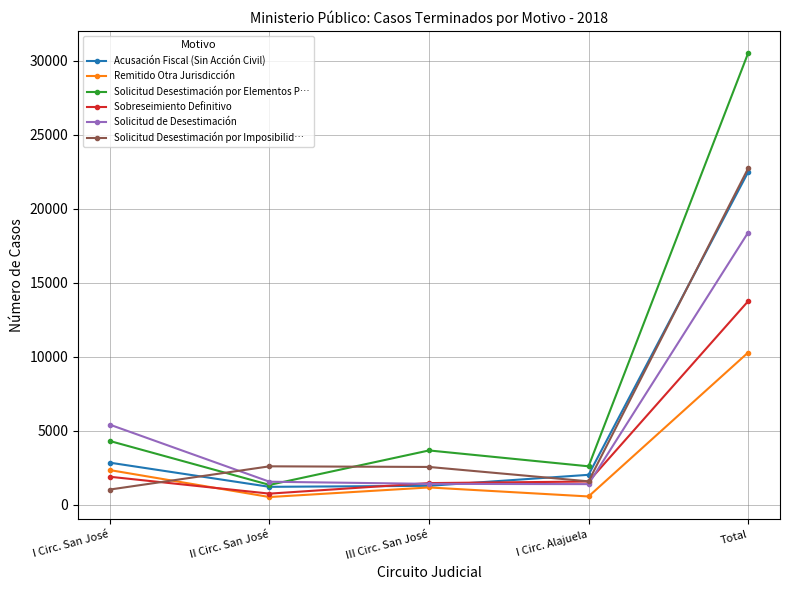

The value of Remitido Otra Jurisdicción at Total is 14430. True or false?

False